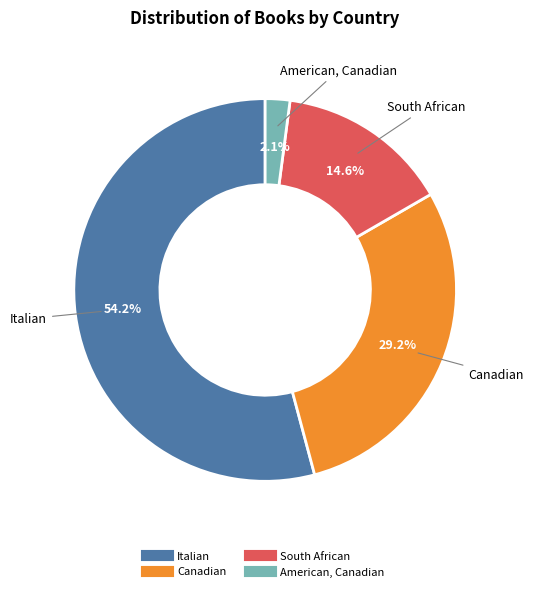

How many segments does this pie chart have?

4